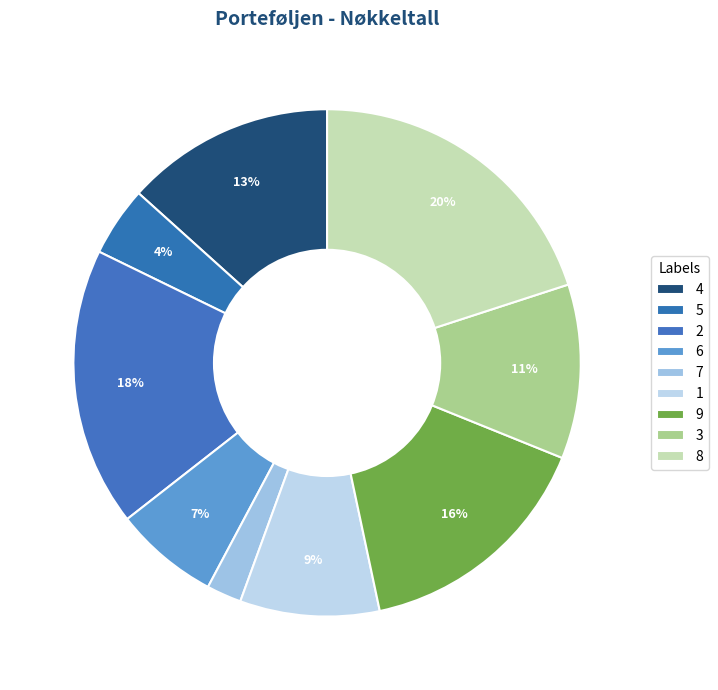

Is it true that 2 is 3% of the pie?

False